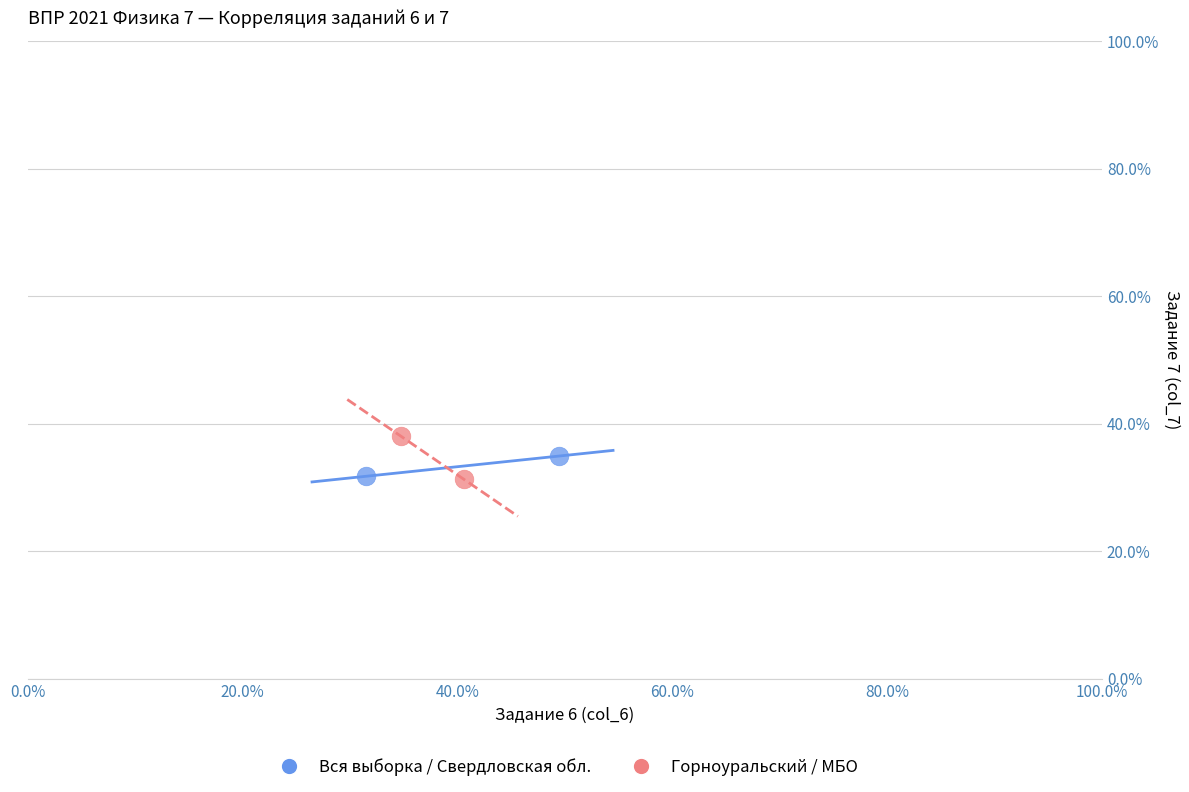

Which series has the widest spread of Y values?

Горноуральский / МБО